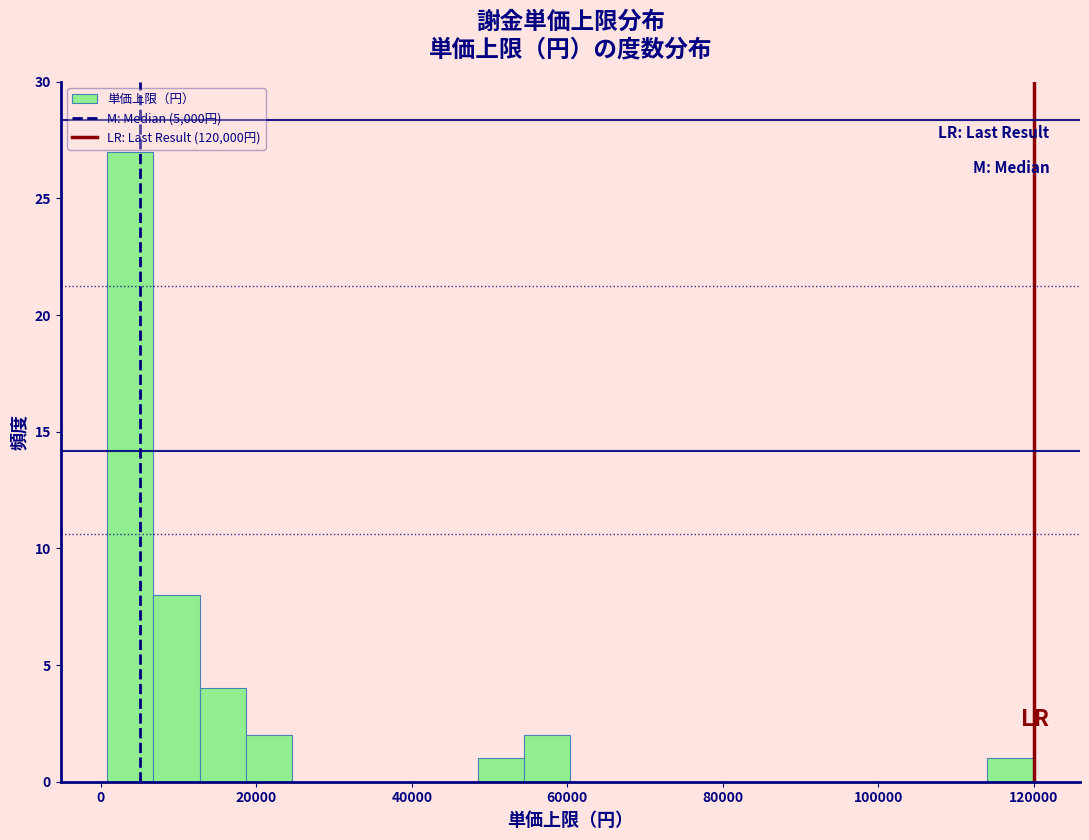

Read against the x-axis, roughly where is the centre of the tallest bar?

4000